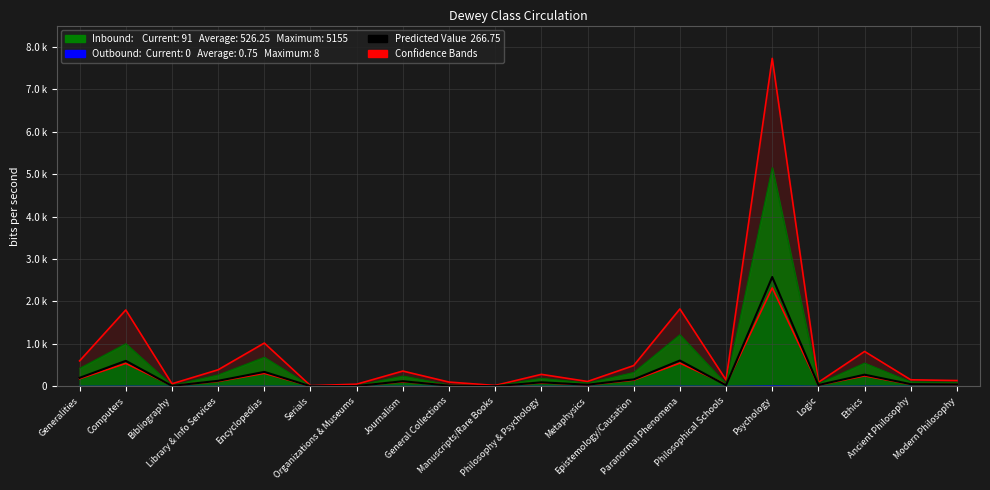

Reading left to right, what are all the values shown in this chart?

200	600	10	130	340	2	8	120	16	3	94	38	163	608	25	2577	31	274	51	45